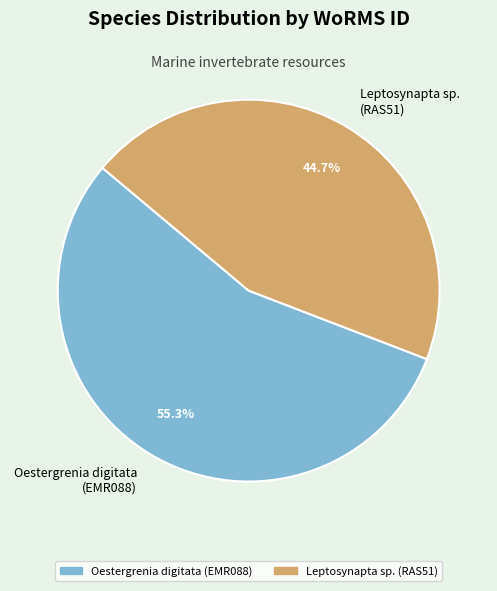

What is the largest slice in the pie chart?

Oestergrenia digitata (EMR088)